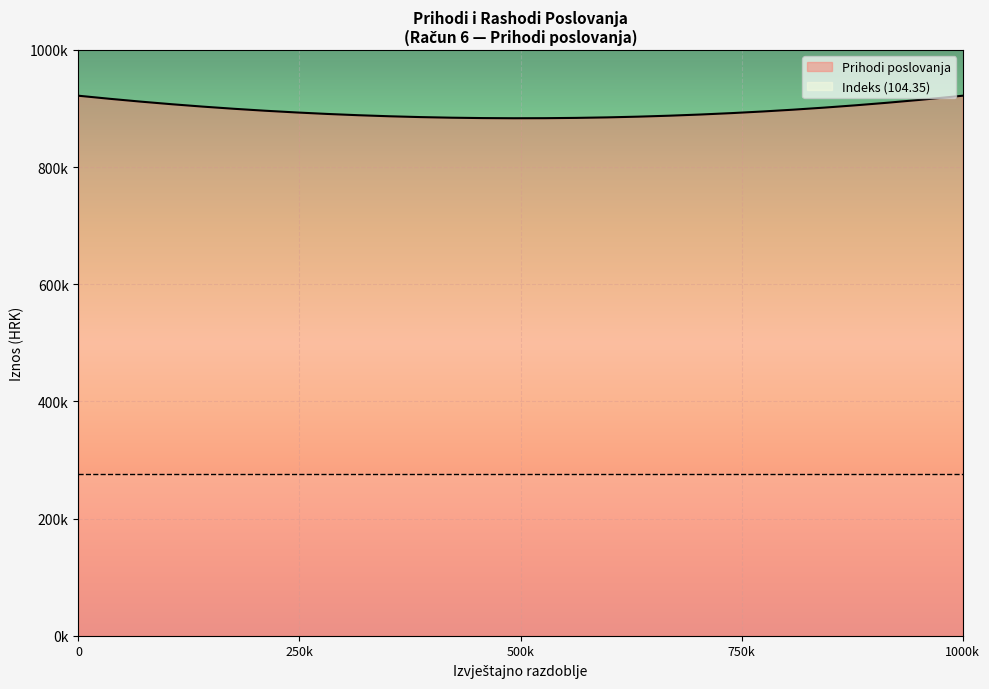

Rank the series at 6117 from highest to lowest value.

Prihodi poslovanja, Indeks